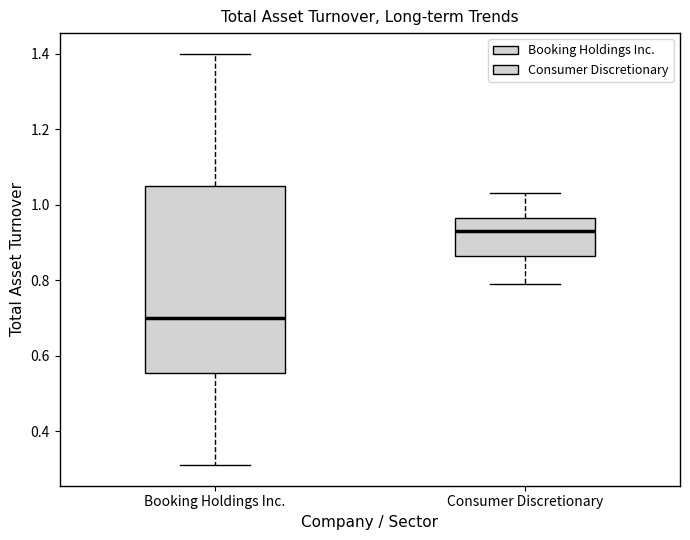

Where does the lower whisker of the box for Booking Holdings Inc. end on the y-axis? The values are not printed on the chart, so give them approximately, as read against the axis.

0.32